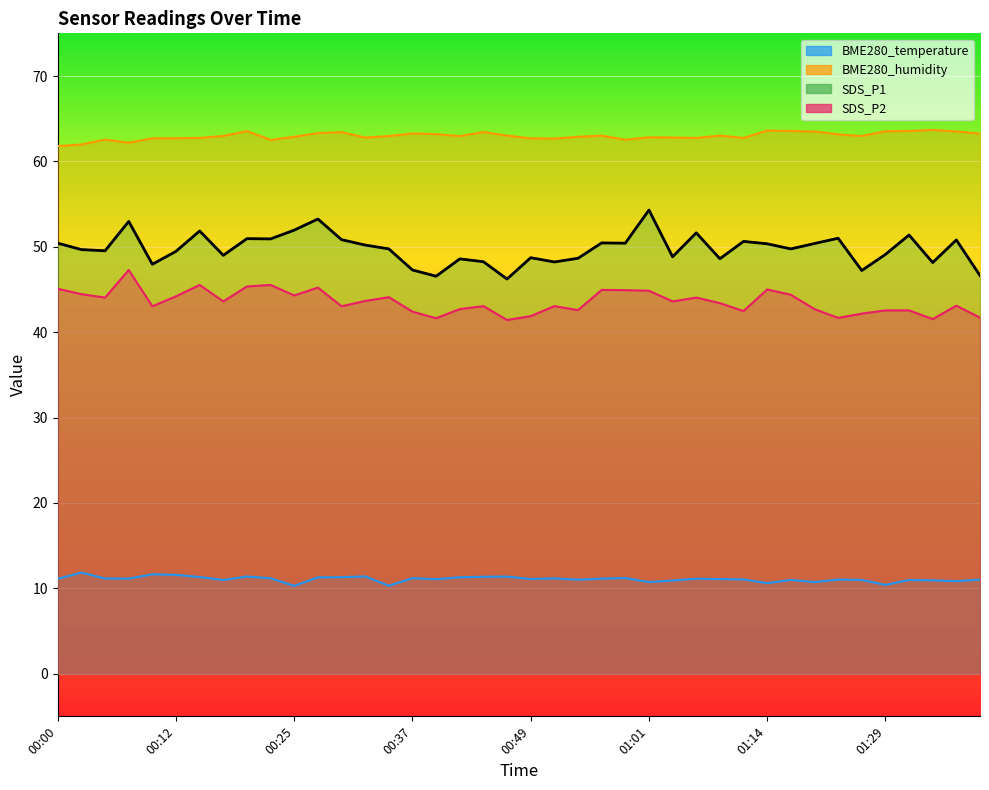

List the labels in order of SDS_P1 value, smallest first.

00:47, 00:39, 01:38, 01:26, 00:37, 00:10, 01:33, 00:52, 00:44, 00:42, 01:09, 00:54, 00:49, 01:04, 00:17, 01:29, 00:12, 00:05, 00:02, 00:34, 01:19, 00:32, 01:14, 01:21, 00:00, 00:59, 00:56, 01:11, 01:36, 00:29, 00:22, 00:20, 01:24, 01:31, 01:06, 00:15, 00:25, 00:07, 00:27, 01:01